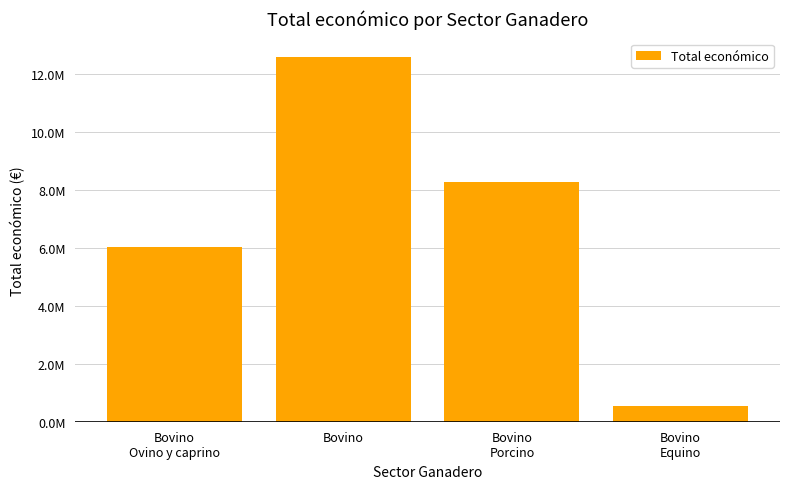

Which has a higher value, Bovino
Ovino y caprino or Bovino?

Bovino